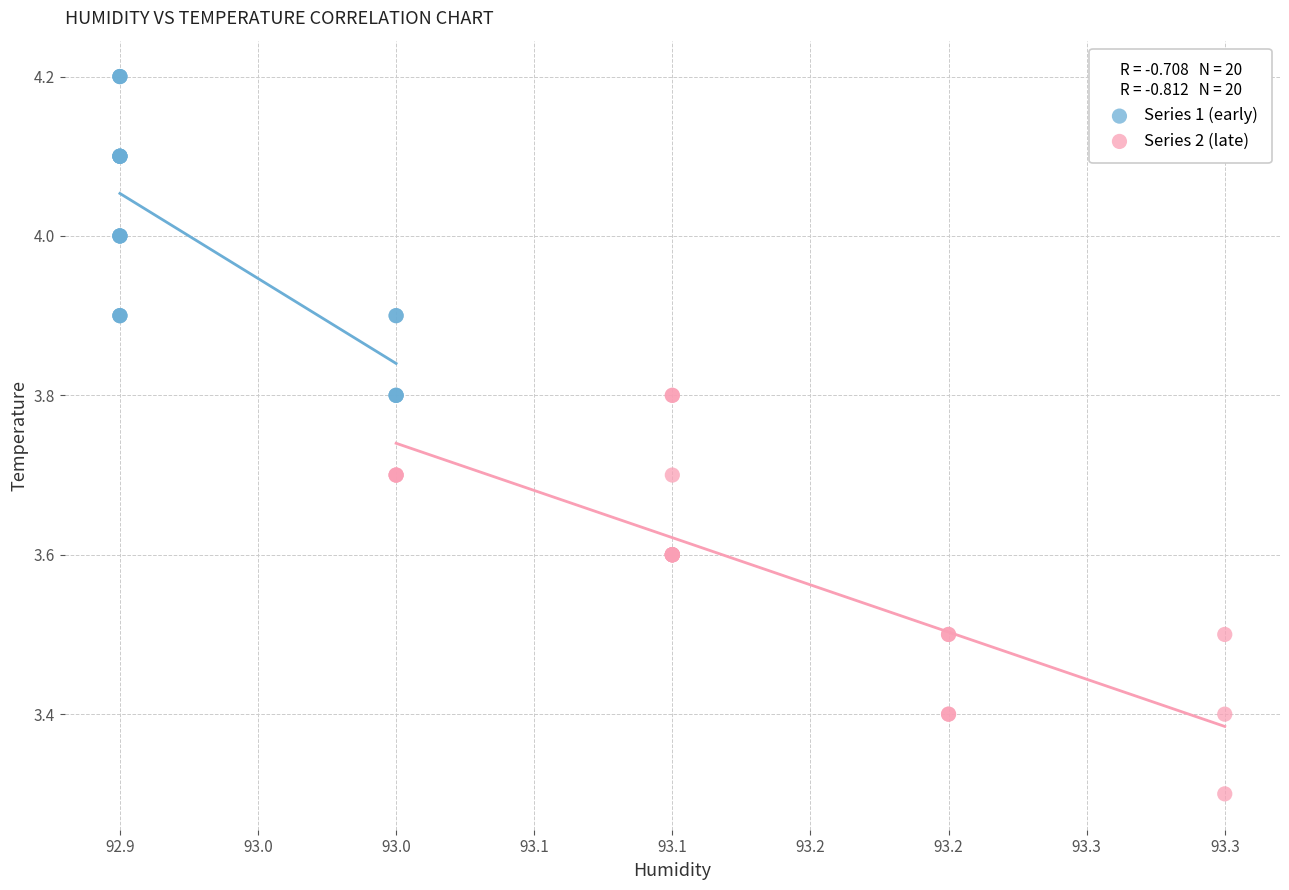

Which series has the widest spread of Y values?

Series 2 (late)